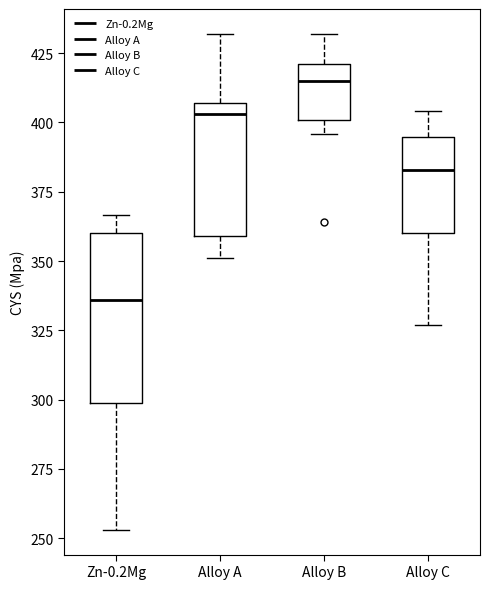

Which box's median line is the highest?

Alloy B